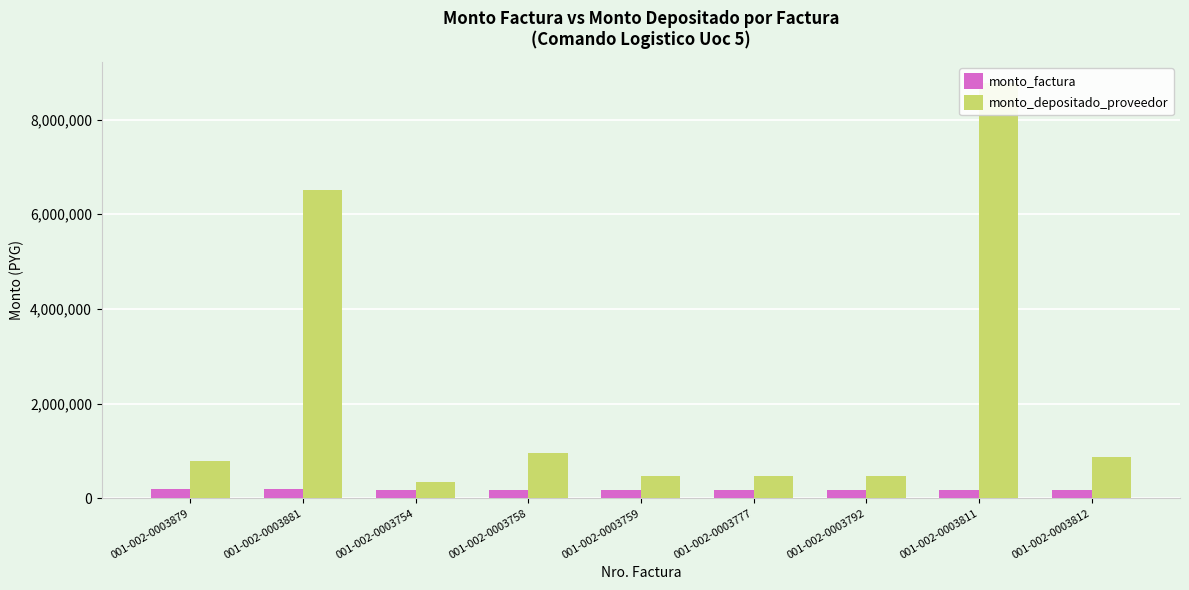

List the labels in order of monto_factura value, largest first.

001-002-0003879, 001-002-0003881, 001-002-0003754, 001-002-0003758, 001-002-0003759, 001-002-0003777, 001-002-0003792, 001-002-0003812, 001-002-0003811